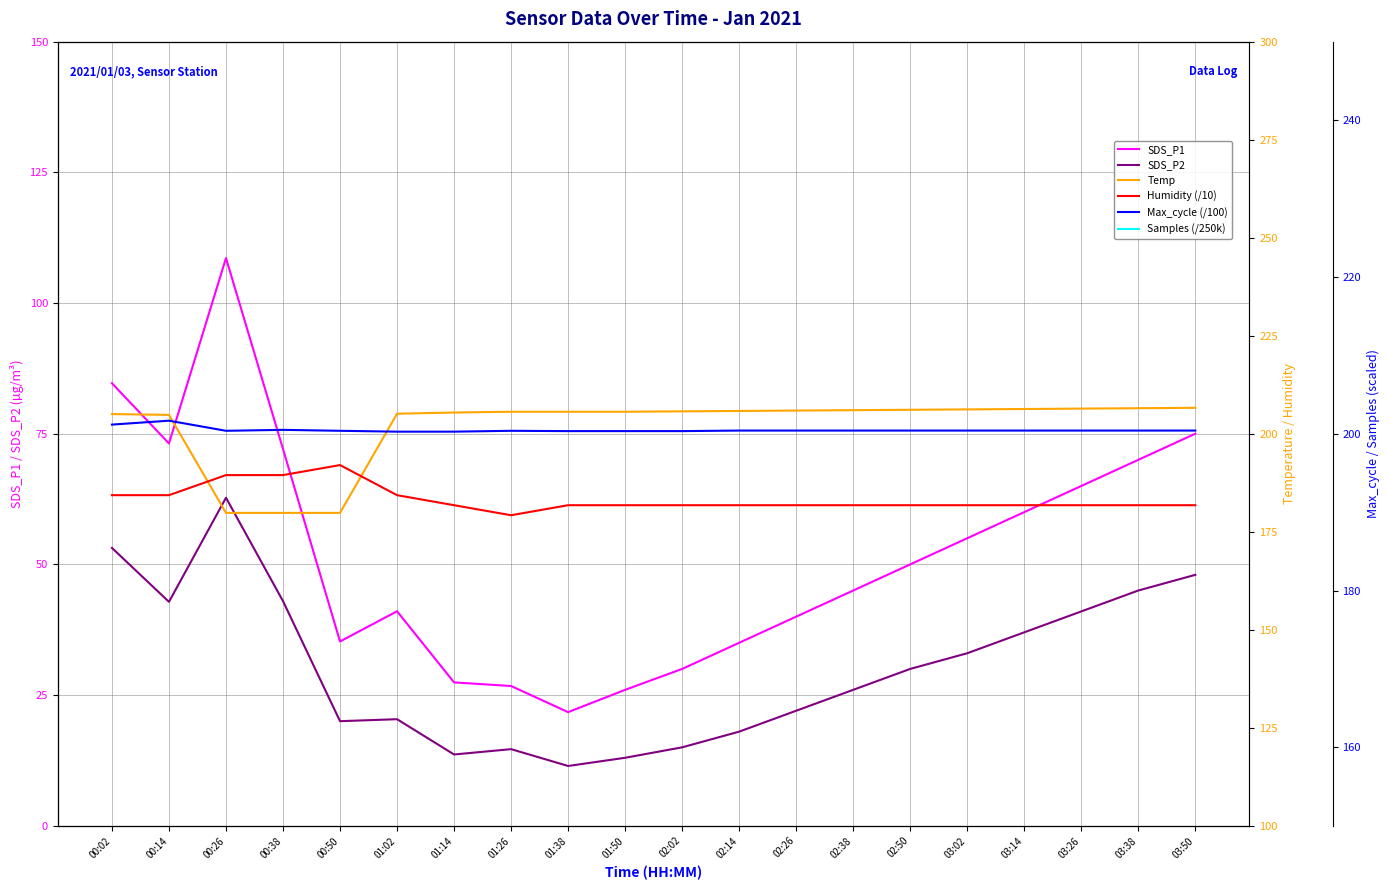

At how many categories does at least one series exceed 146?

20